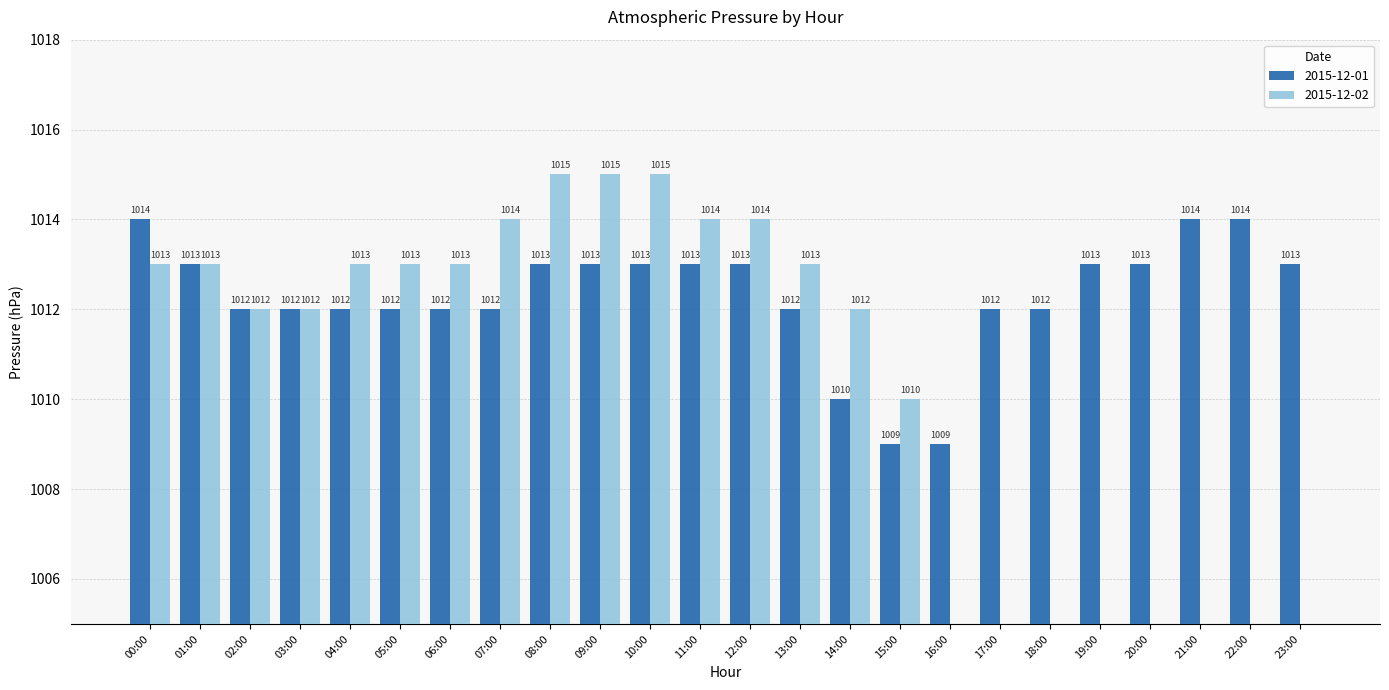

Does the chart contain any negative values?

No